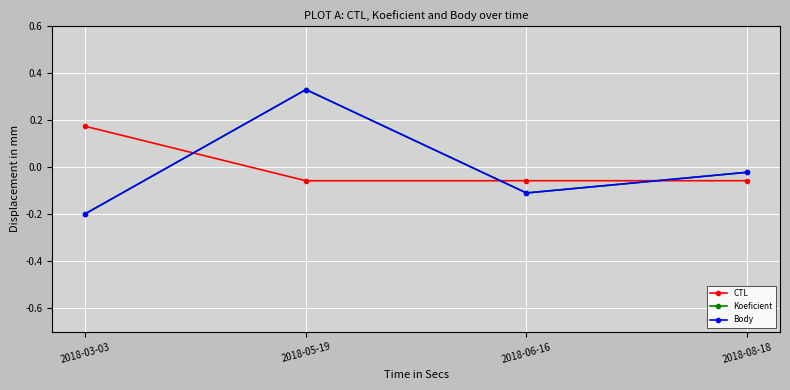

Does the chart have visible grid lines?

Yes